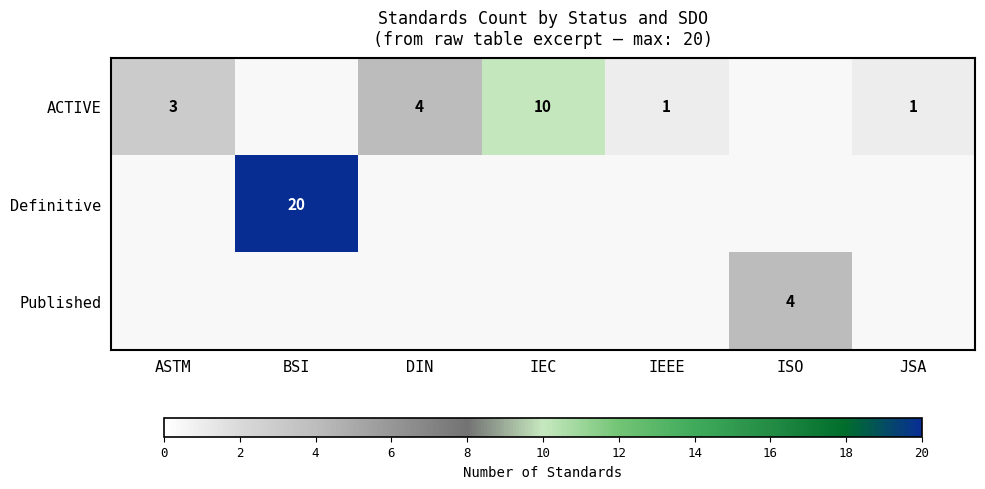

True or false: ACTIVE has a value of 2 at JSA.

False